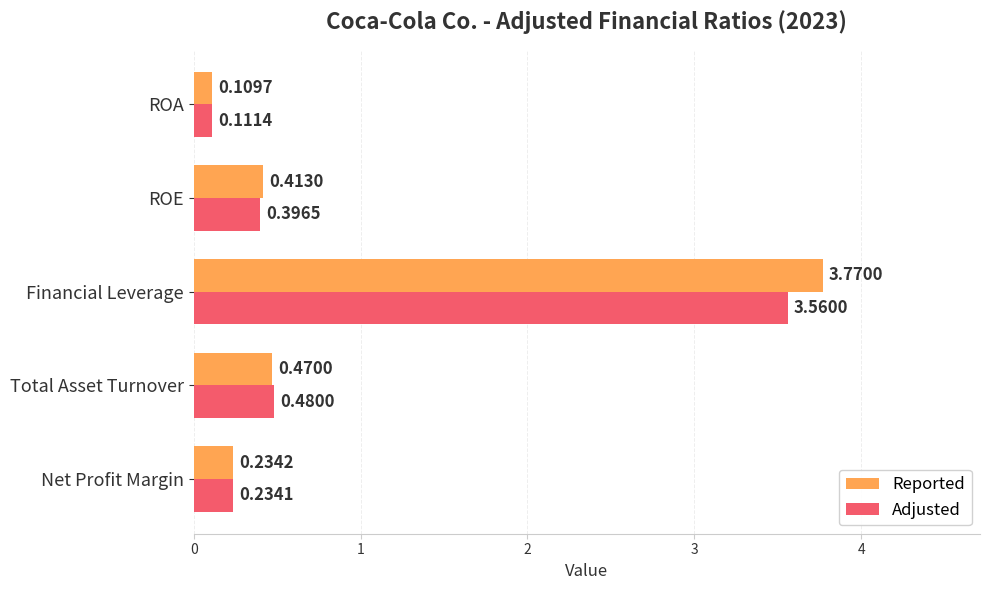

Which series changed the most between Net Profit Margin and ROA?

Reported